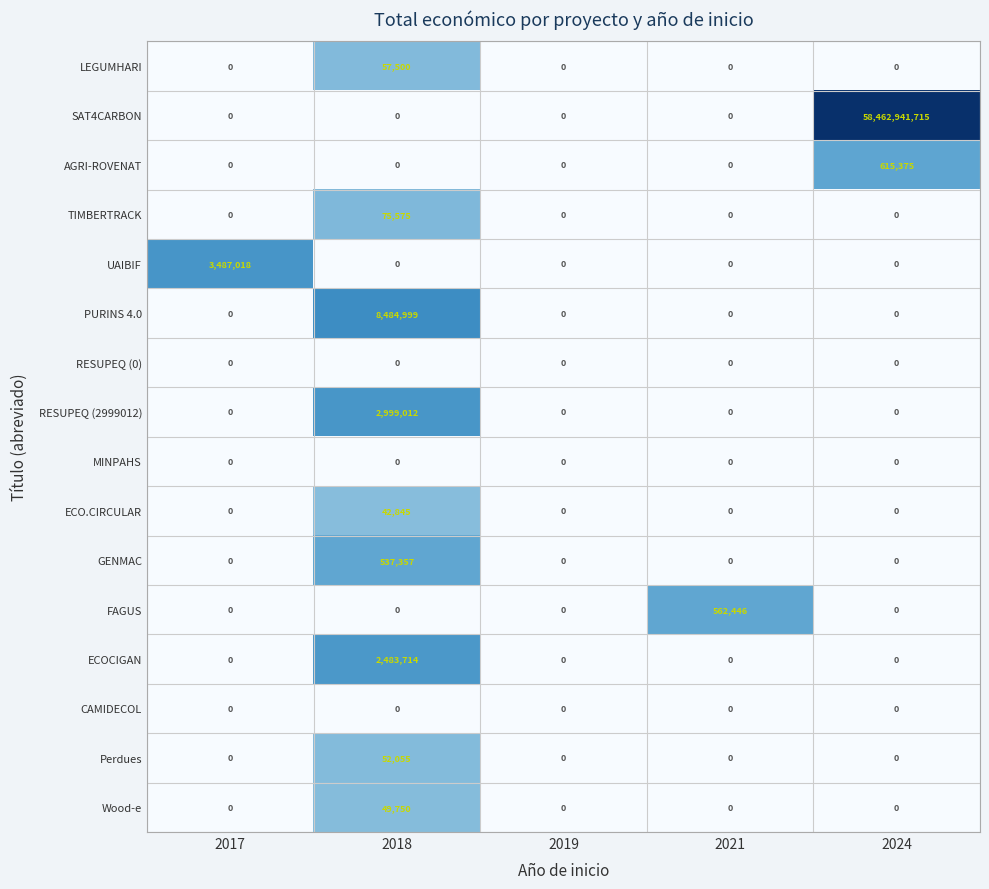

What is the difference between the Perdues values at 2017 and 2018?

52055